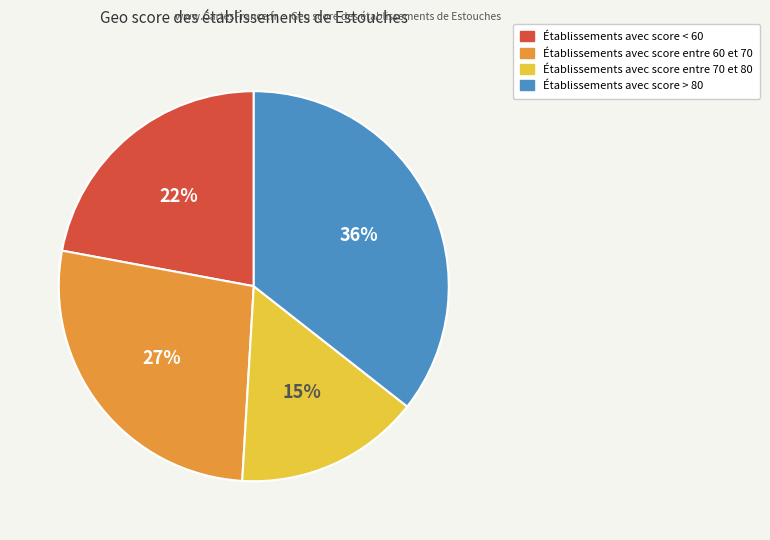

Does any single category account for the majority?

No